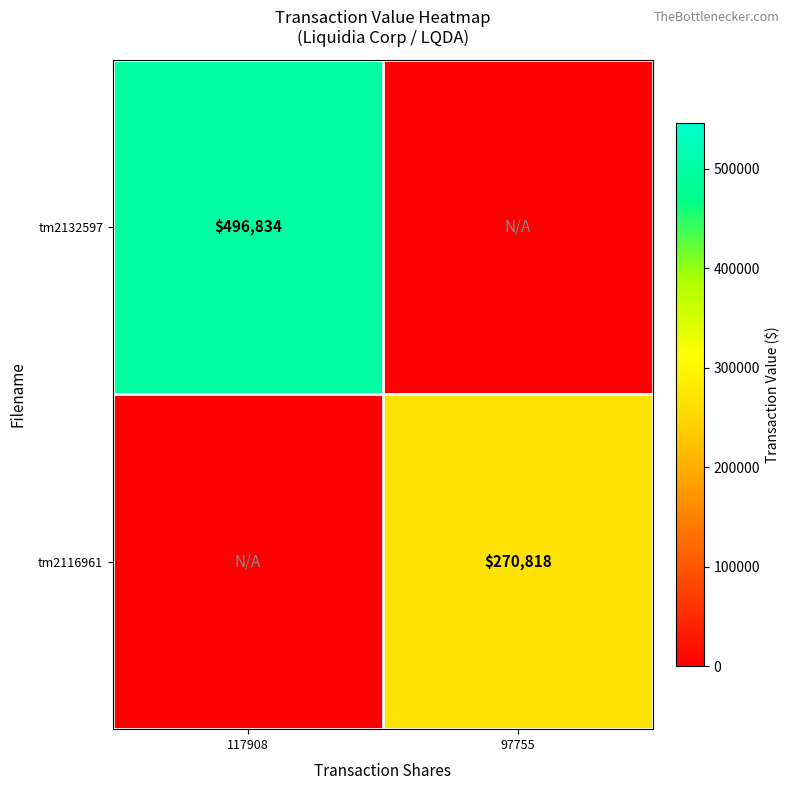

The value of tm2132597 at 117908 is 252376. True or false?

False